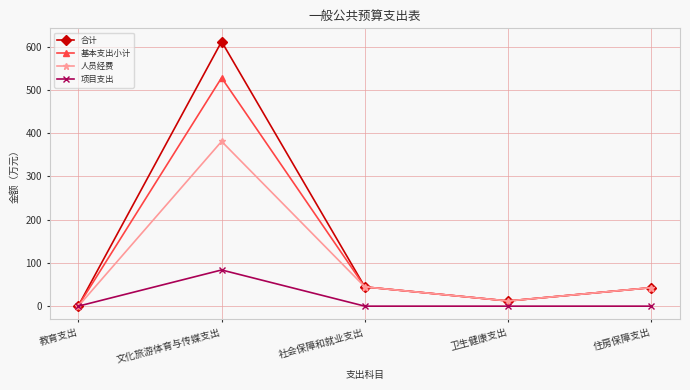

Rank the series by their maximum value, from lowest to highest.

项目支出, 人员经费, 基本支出小计, 合计